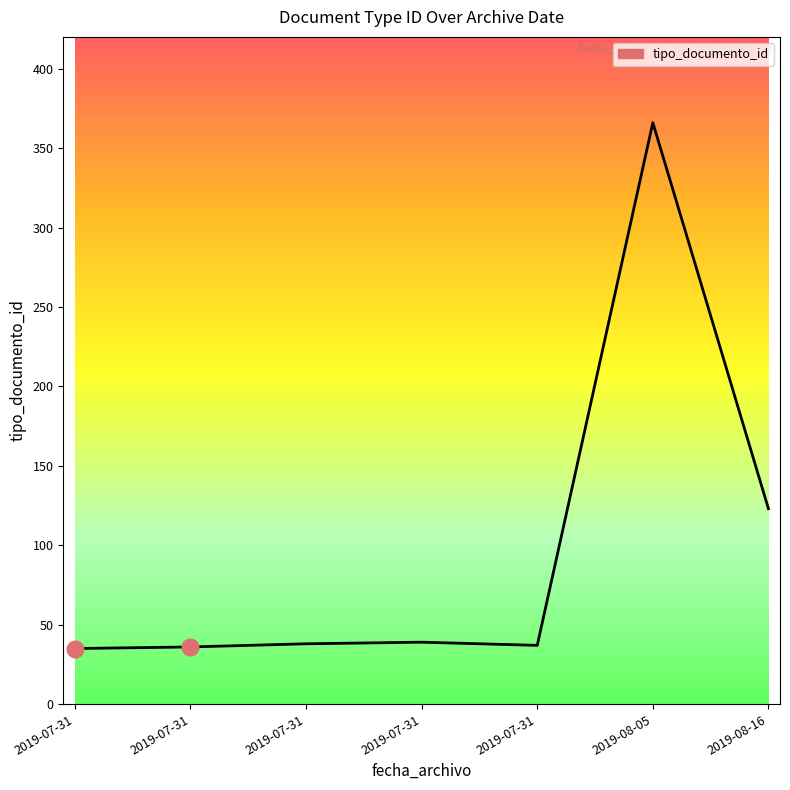

How many lines are shown in the chart?

1